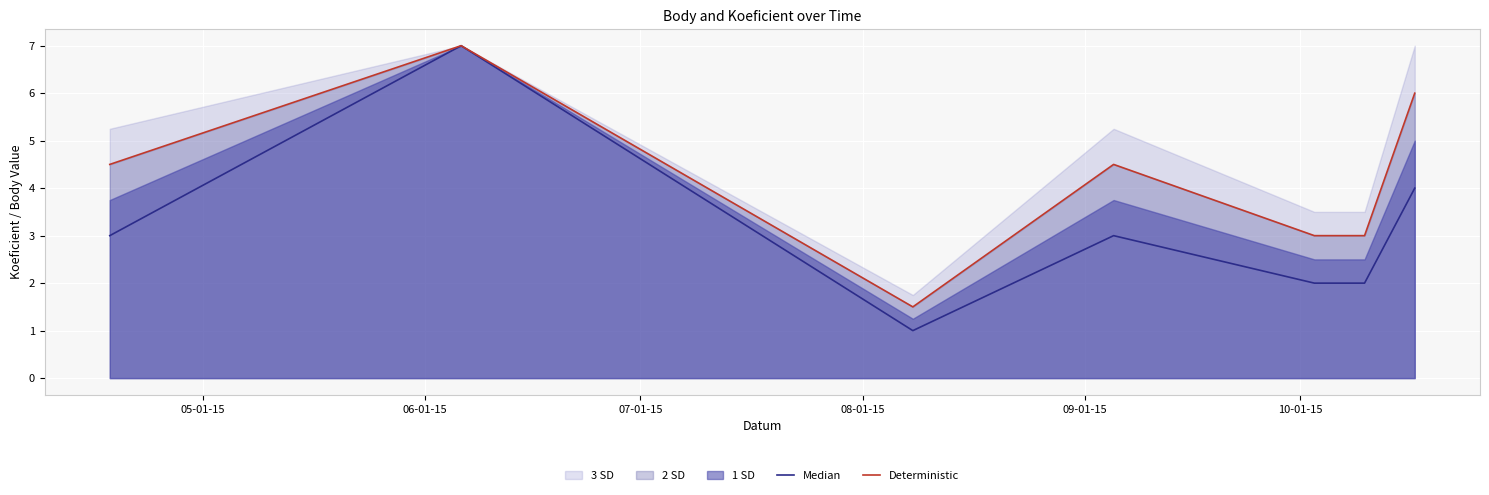

Where does the Median series first go above 3?

06-01-15